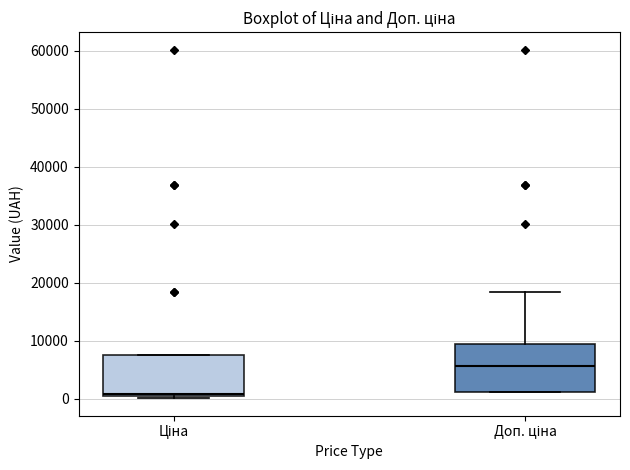

Comparing the boxes themselves (not the whiskers), which one is the tallest?

Доп. ціна